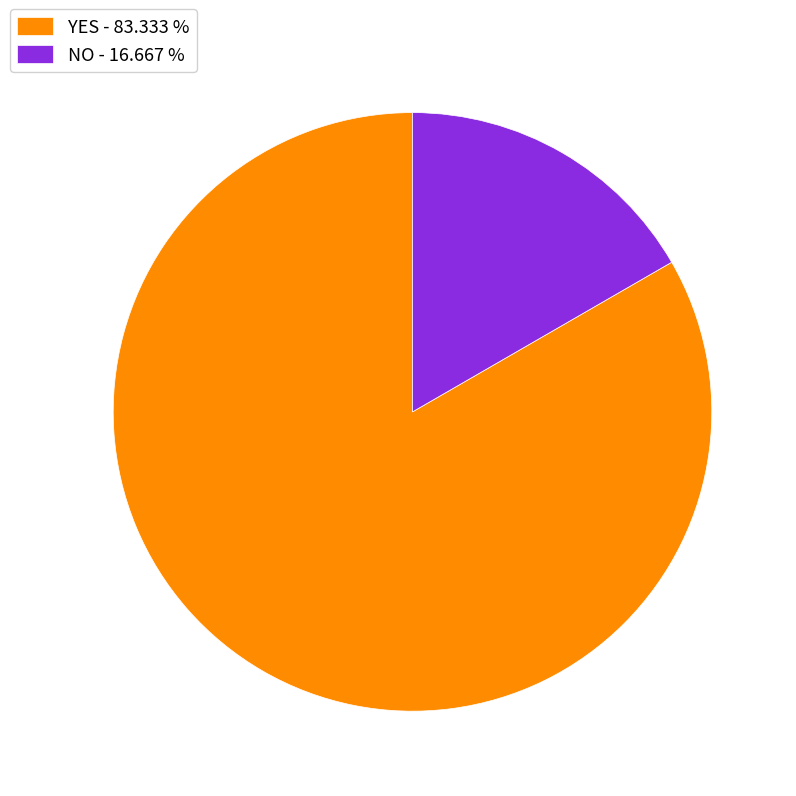

Which has a higher value, YES - 83.333 % or NO - 16.667 %?

YES - 83.333 %